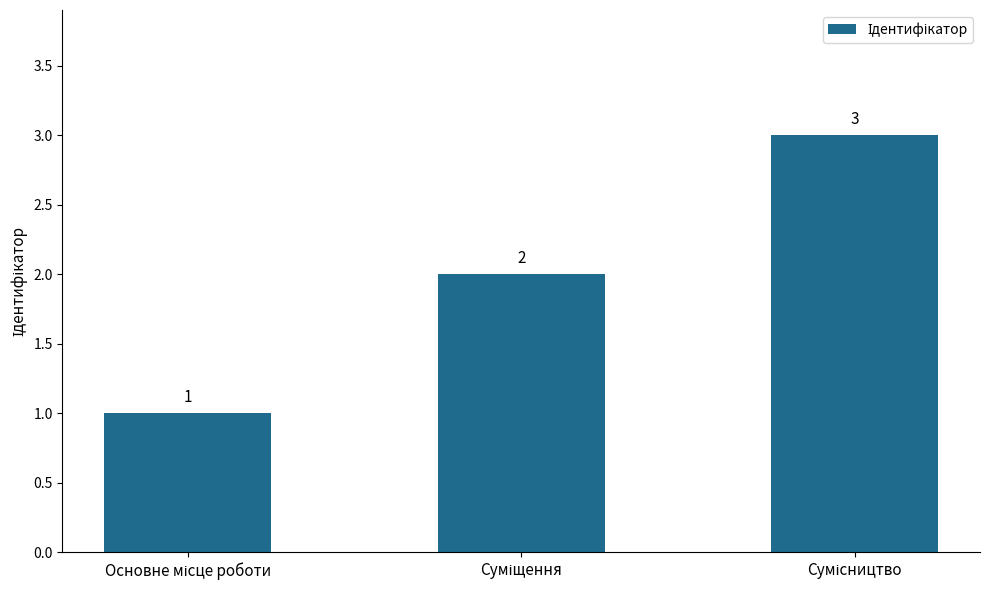

What is the greatest value displayed?

3